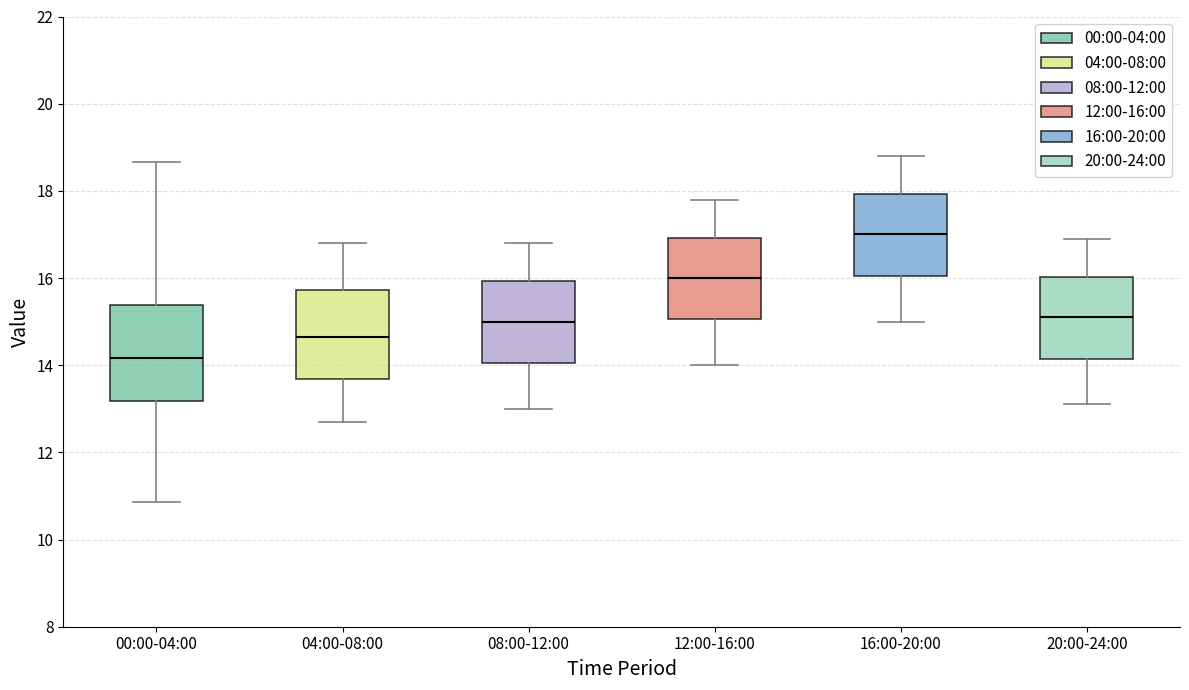

Reading left to right, read every box against the y-axis: the position of its median line, the range the box covers, and the ends of its whiskers. The values are not printed on the chart, so give them approximately, as read against the axis.

00:00-04:00: median 14.2, box 13.2 to 15.4, whiskers 10.8 to 18.6
04:00-08:00: median 14.6, box 13.6 to 15.8, whiskers 12.8 to 16.8
08:00-12:00: median 15.0, box 14.0 to 16.0, whiskers 13.0 to 16.8
12:00-16:00: median 16.0, box 15.0 to 17.0, whiskers 14.0 to 17.8
16:00-20:00: median 17.0, box 16.0 to 18.0, whiskers 15.0 to 18.8
20:00-24:00: median 15.2, box 14.2 to 16.0, whiskers 13.2 to 17.0